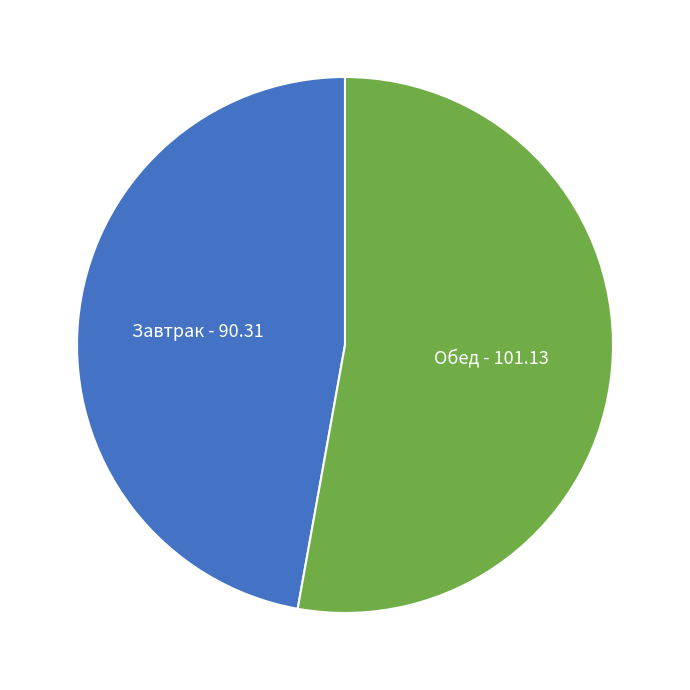

Is Обед the majority of the pie?

Yes